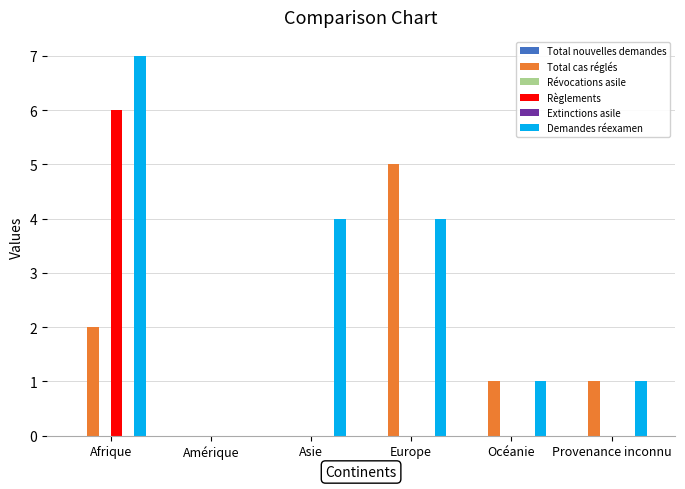

Rank the series by their maximum value, from highest to lowest.

Demandes réexamen, Règlements, Total cas réglés, Total nouvelles demandes, Révocations asile, Extinctions asile